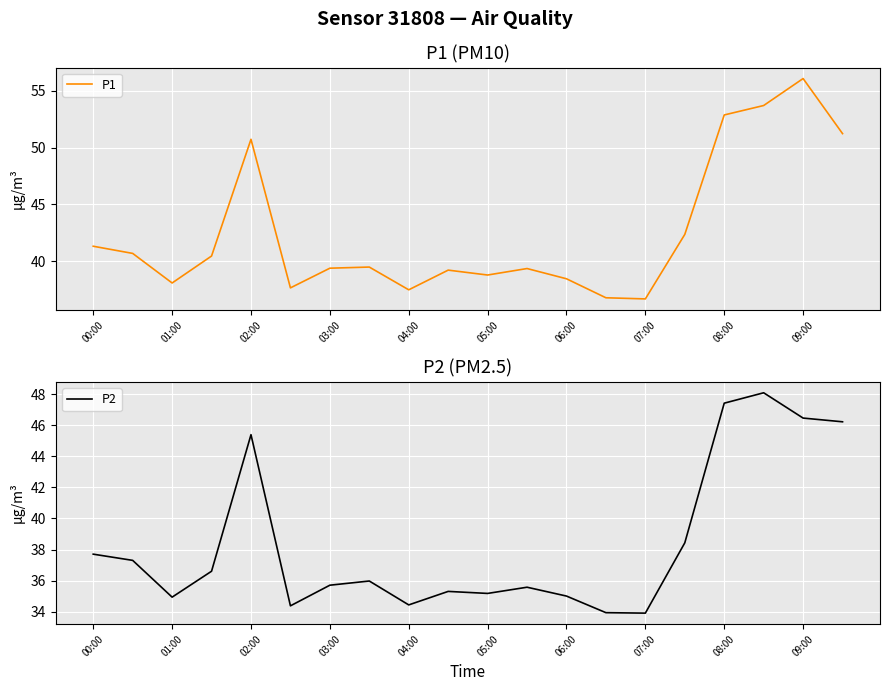

True or false: P1 has a value of 10.2 at 01:00.

False